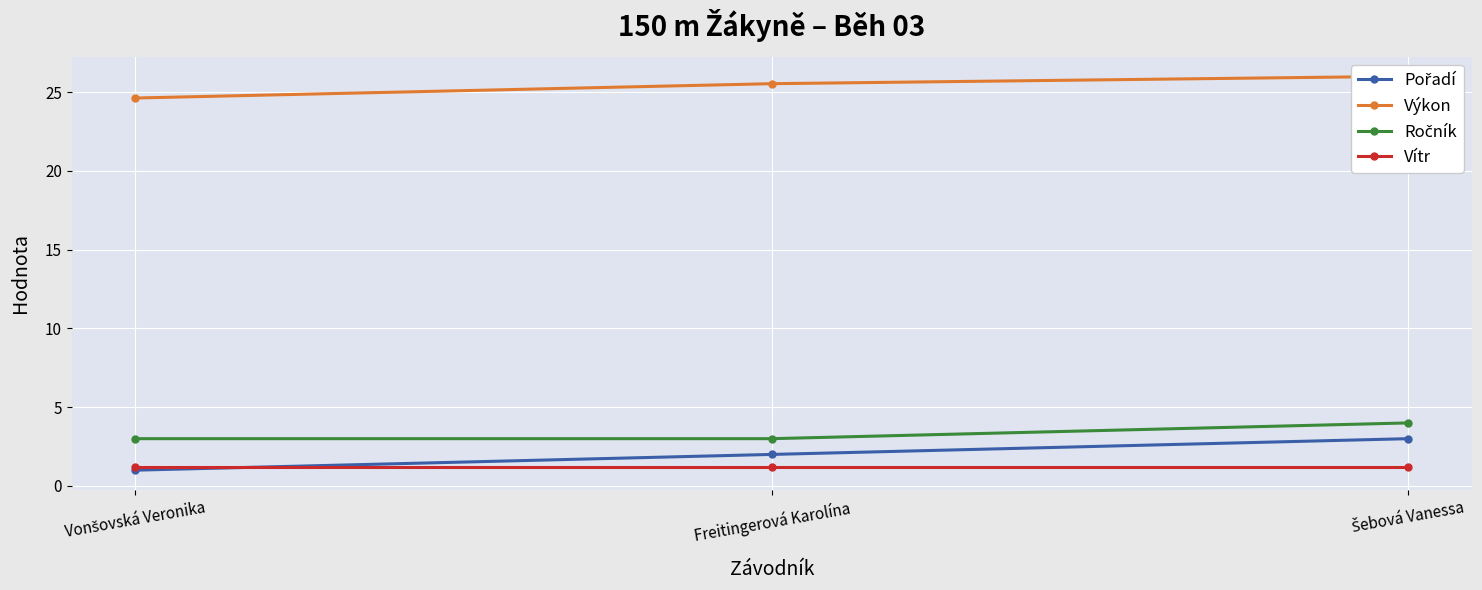

What is the sum of the Pořadí values at Šebová Vanessa and Freitingerová Karolína?

5.0